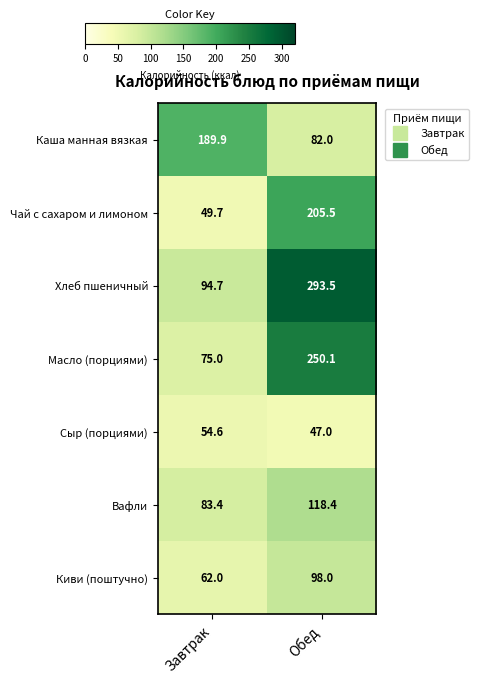

At Обед, list the series in order from largest to smallest.

Хлеб пшеничный, Масло (порциями), Чай с сахаром и лимоном, Вафли, Киви (поштучно), Каша манная вязкая, Сыр (порциями)